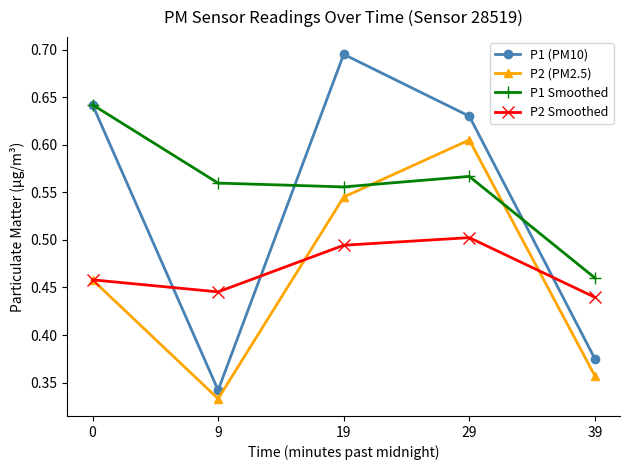

True or false: P2 Smoothed and P1 Smoothed cross at least once.

False